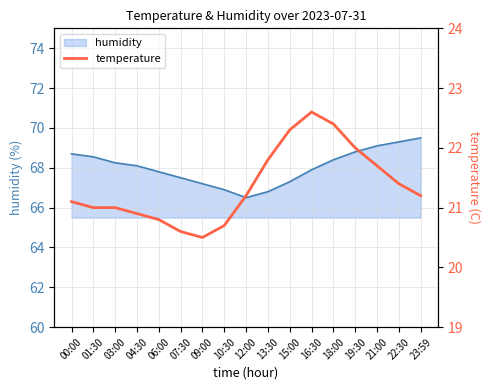

How many values exceed 21?

10